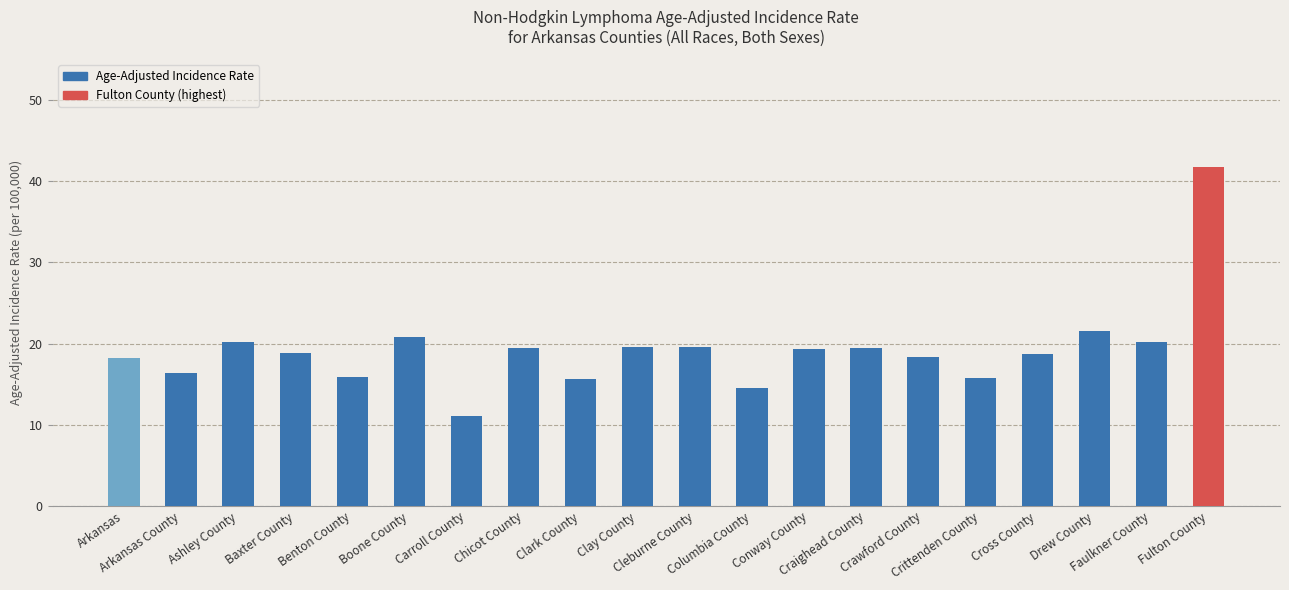

What is the minimum value shown in the chart?

11.1